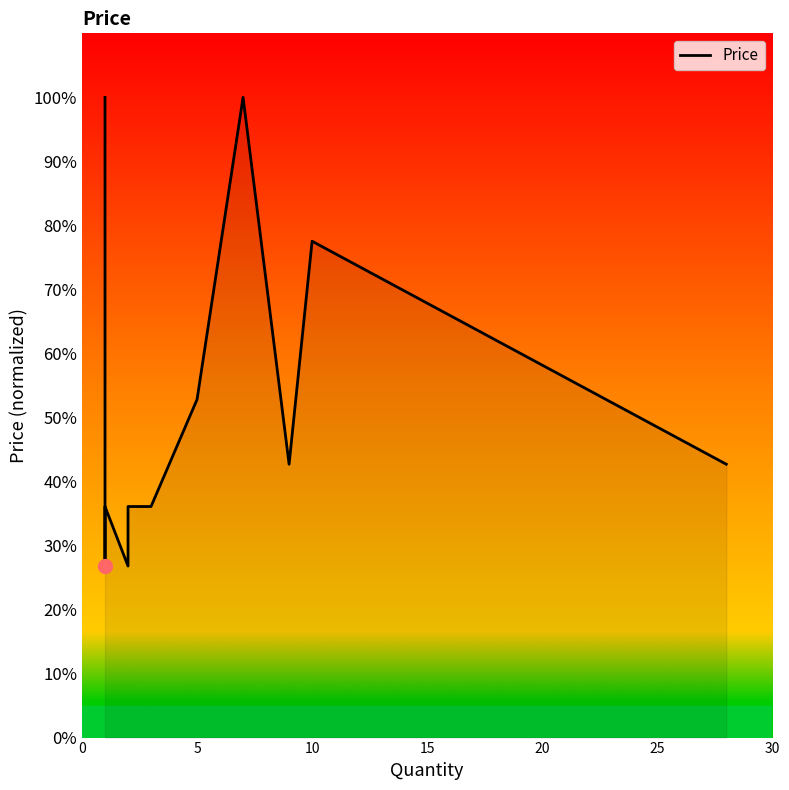

How many lines are shown in the chart?

1